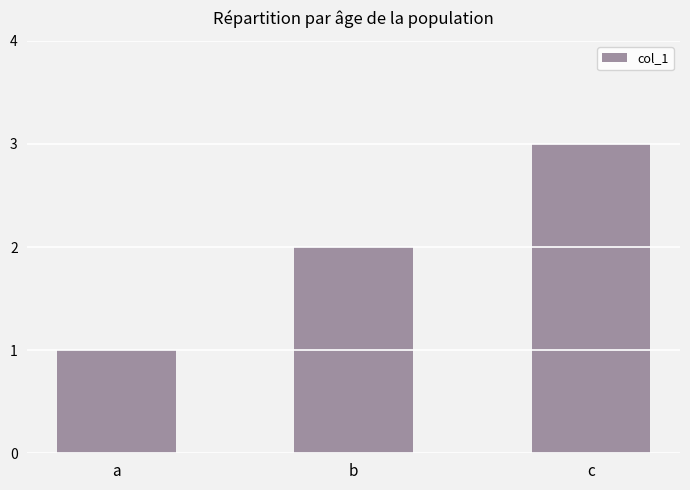

Reading left to right, list all the values displayed in this chart.

1	2	3